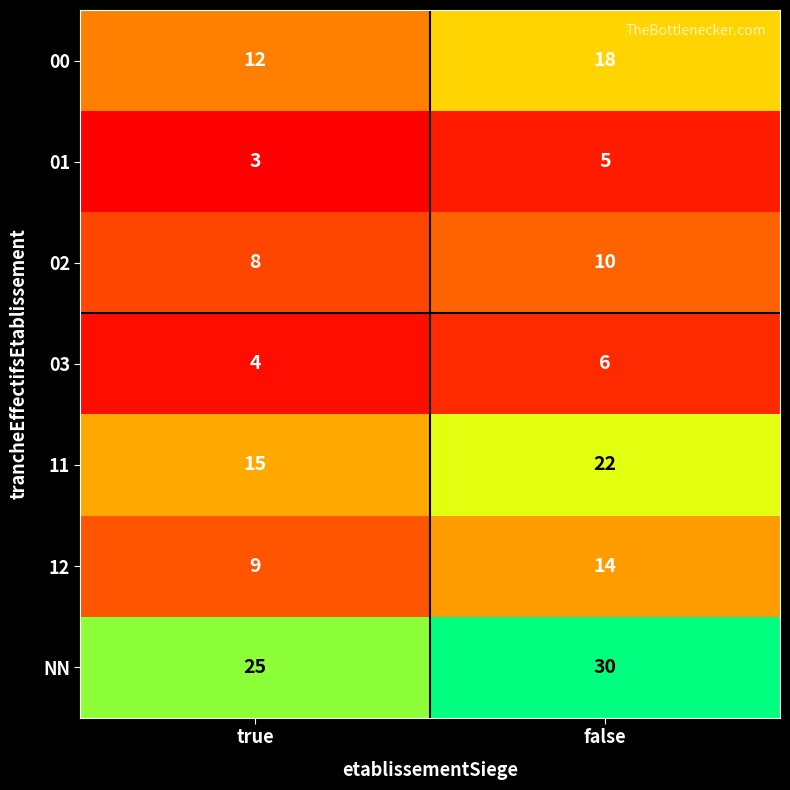

Reading left to right, extract all data points from this chart.

00: true=12	false=18
01: true=3	false=5
02: true=8	false=10
03: true=4	false=6
11: true=15	false=22
12: true=9	false=14
NN: true=25	false=30